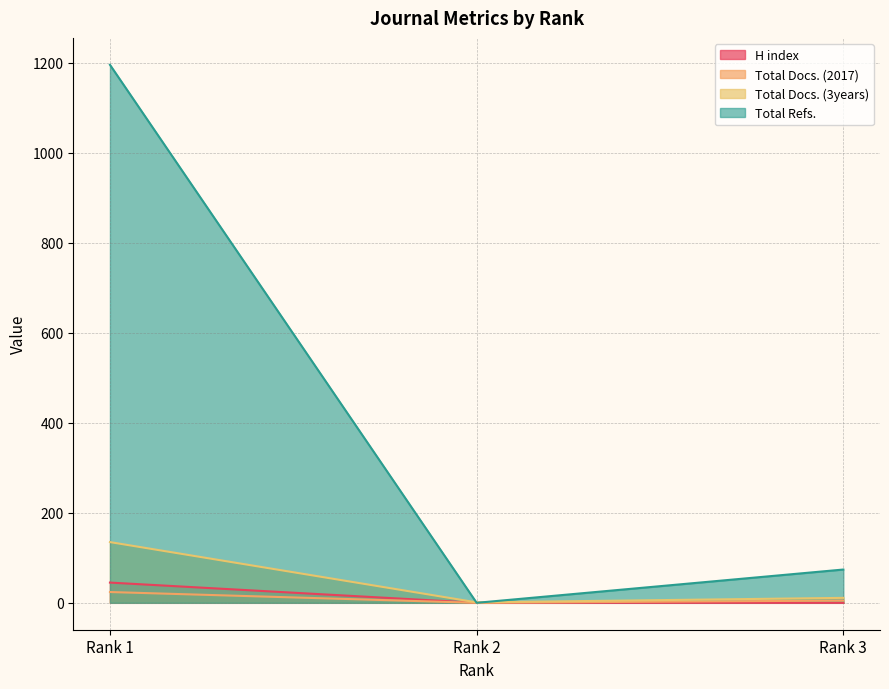

What is the value of the Total Refs. point at the 1st from the left?

1196